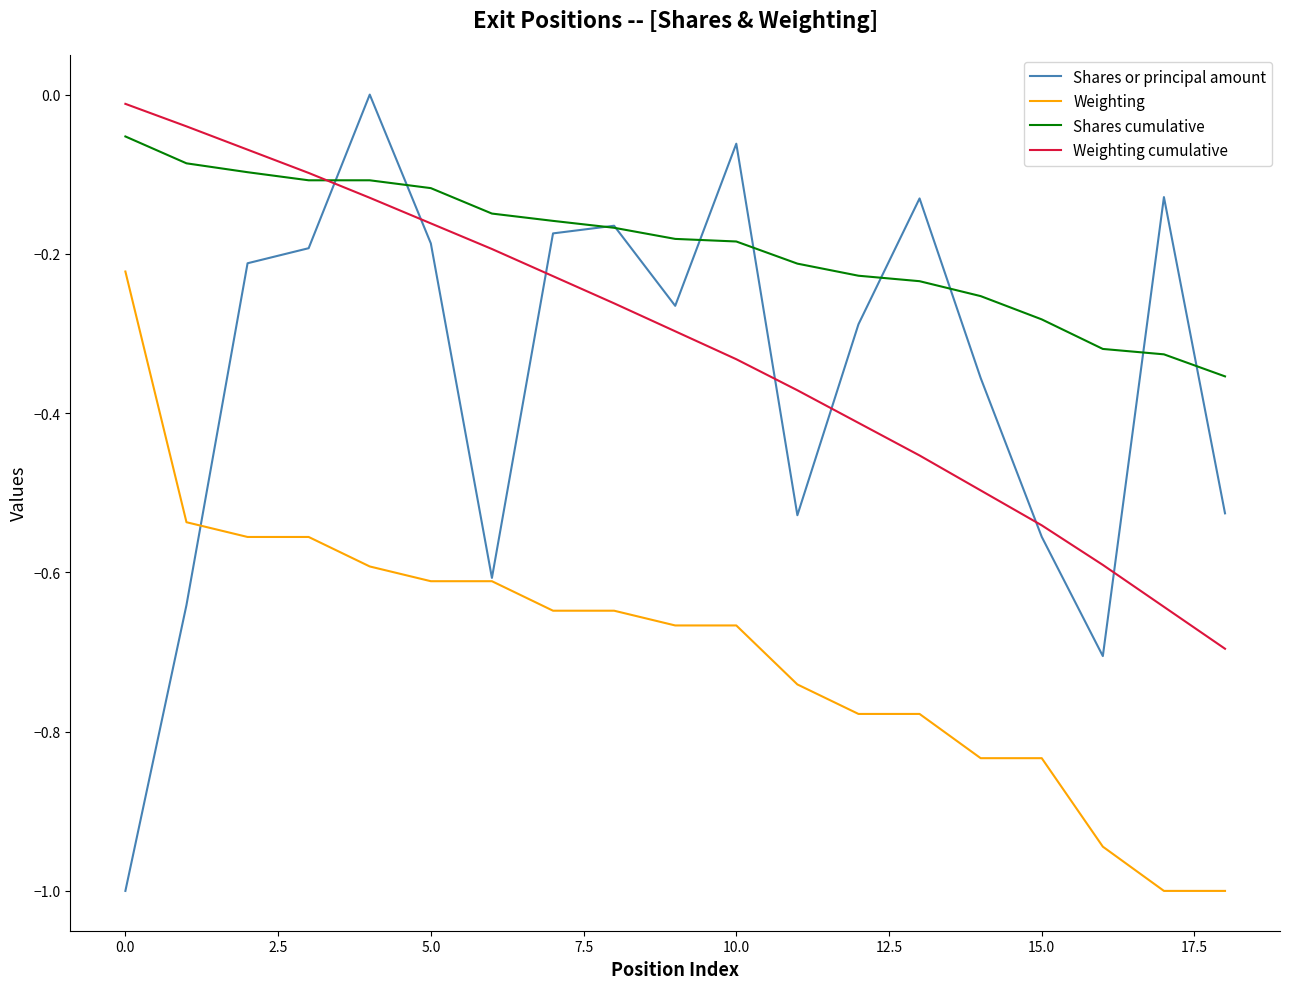

Which series has the widest spread of values?

Shares or principal amount